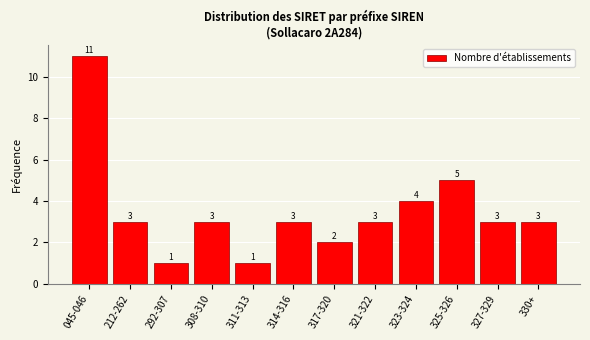

Reading left to right, transcribe all the data shown in this chart.

11	3	1	3	1	3	2	3	4	5	3	3